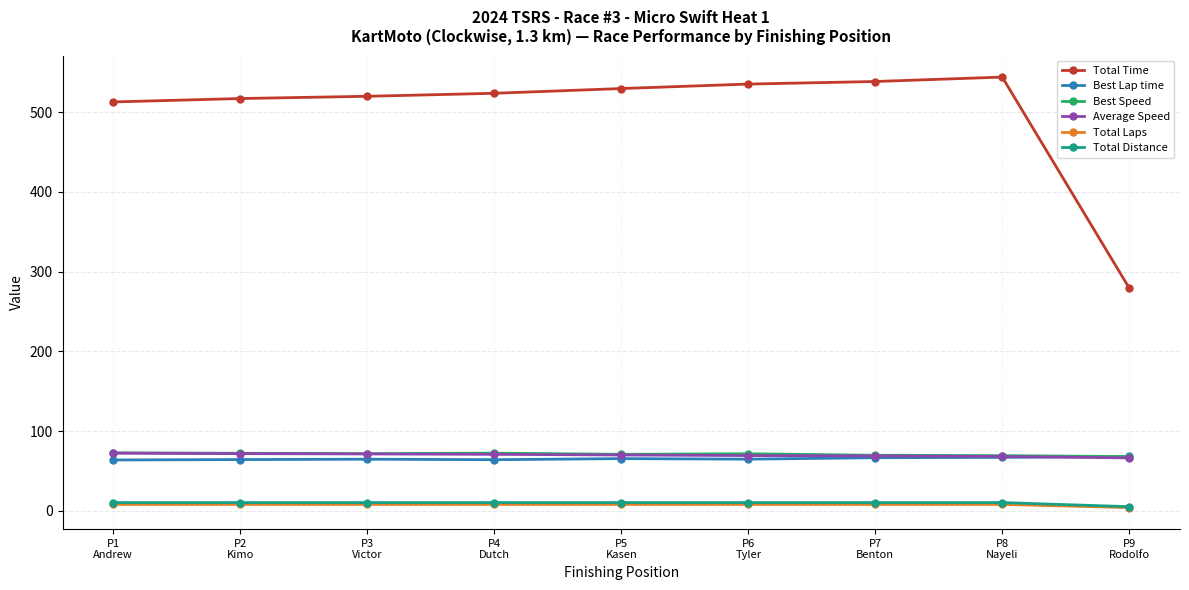

What is the value of the Total Distance point at the 7th from the left?

10.3